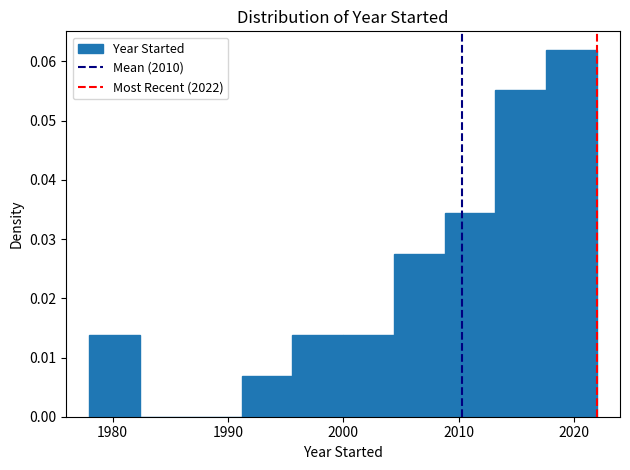

Over which range of the x-axis is the bar tallest?

2017.6 to 2022.0